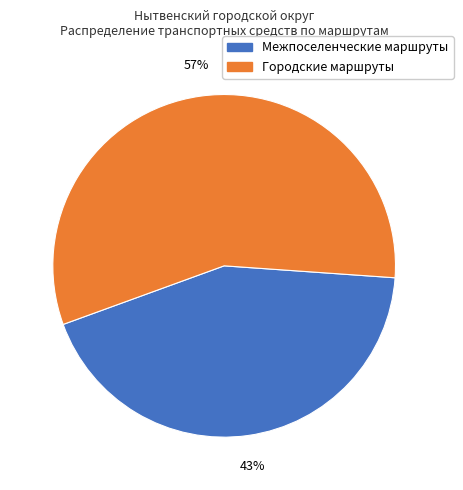

Is there any slice that represents more than half of the pie?

Yes